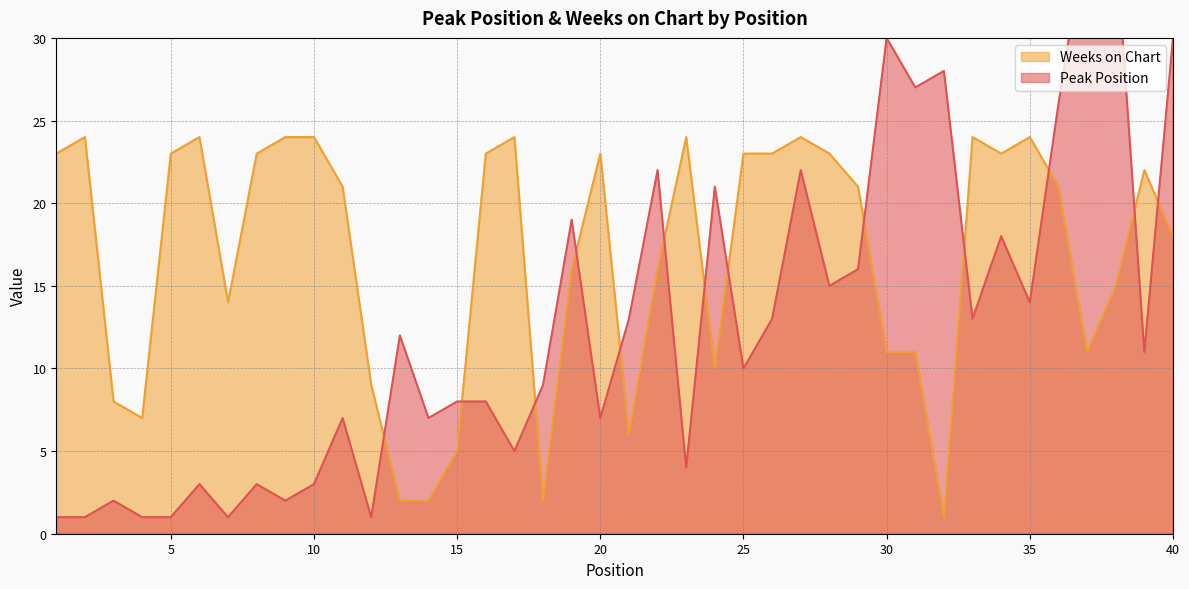

At which category is the sum across all series the highest?

38